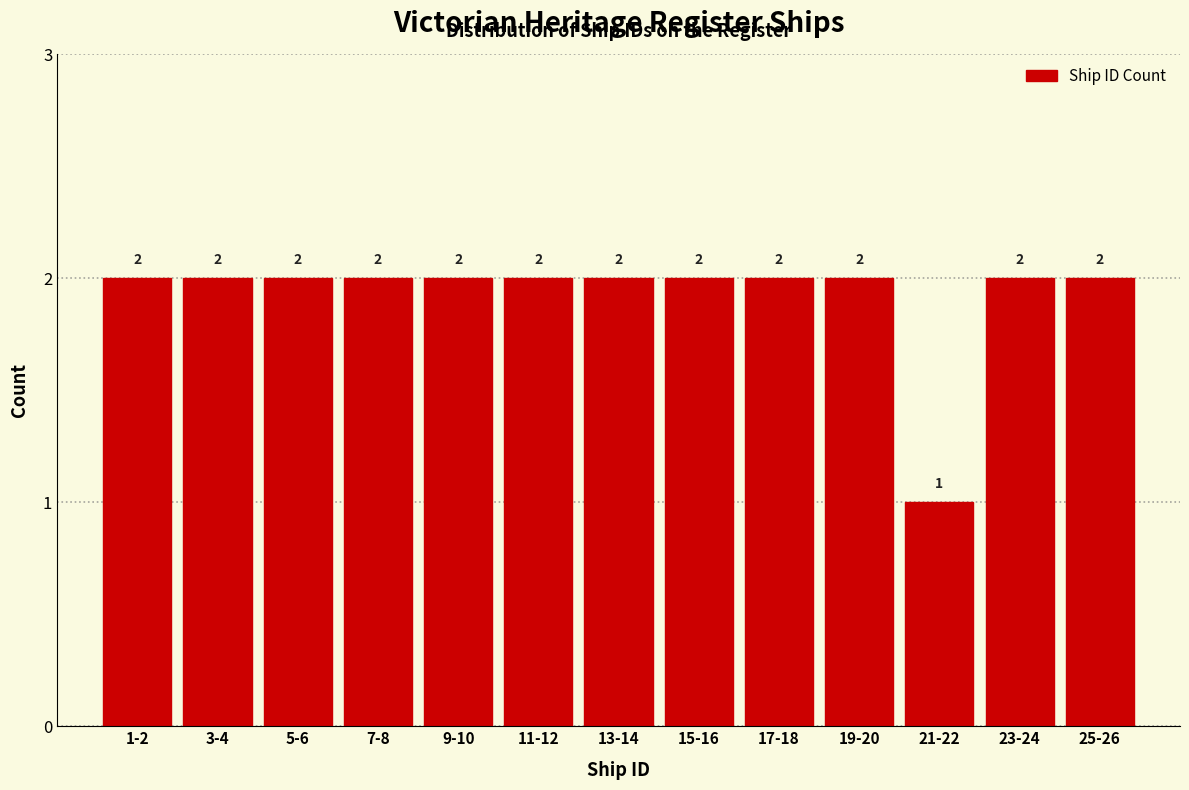

Reading left to right, transcribe all the data shown in this chart.

2	2	2	2	2	2	2	2	2	2	1	2	2